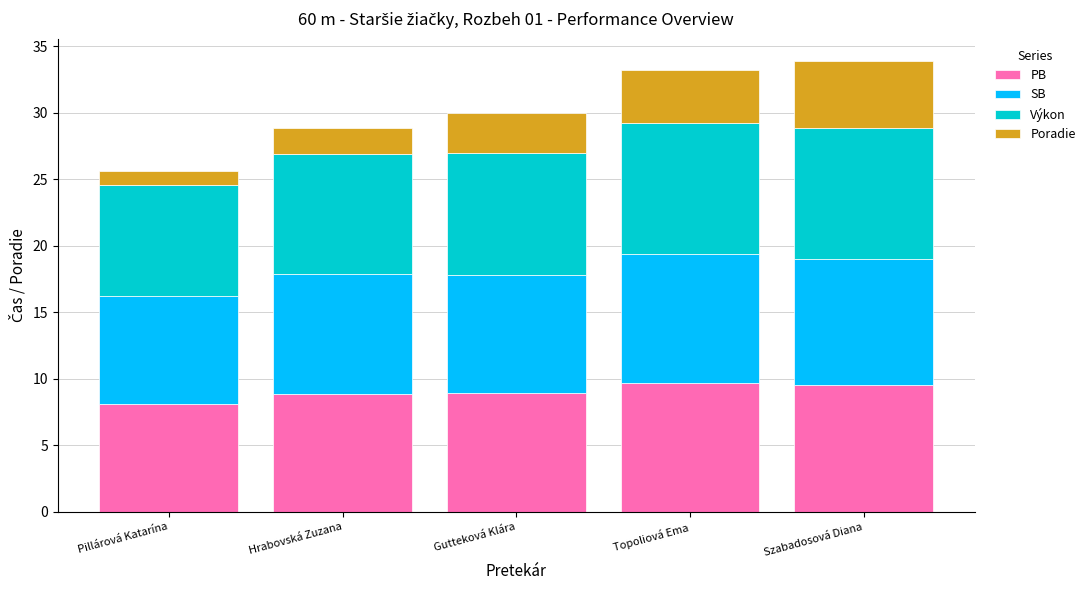

Reading left to right, what are the values for PB?

8.1	8.9	8.9	9.7	9.5